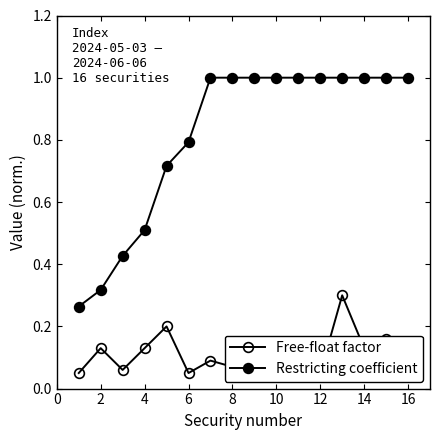

True or false: Restricting coefficient has more than 0 interior local peaks.

False